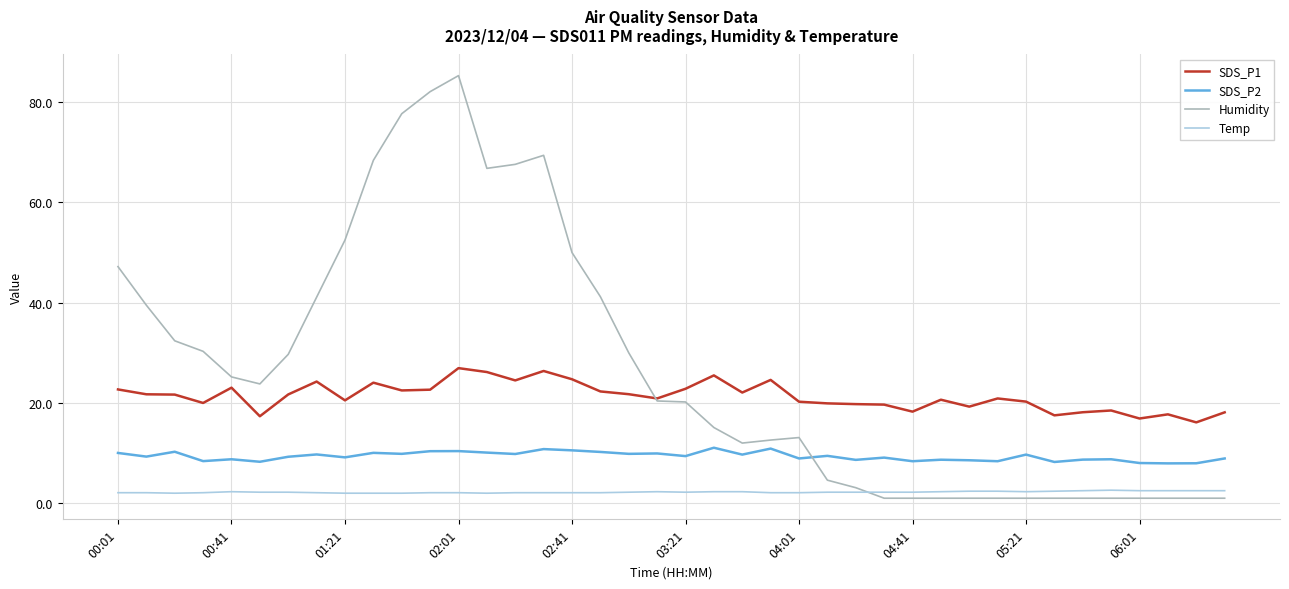

Which series has the largest total across all categories?

Humidity